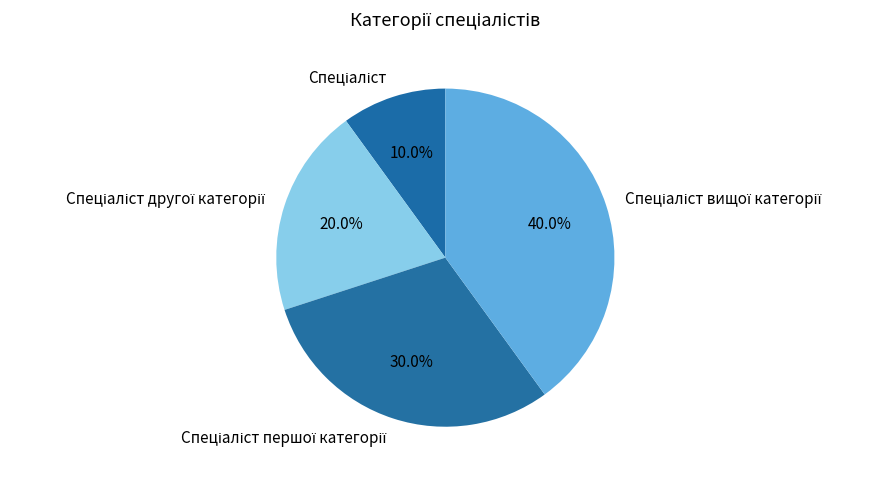

Does any single category account for the majority?

No